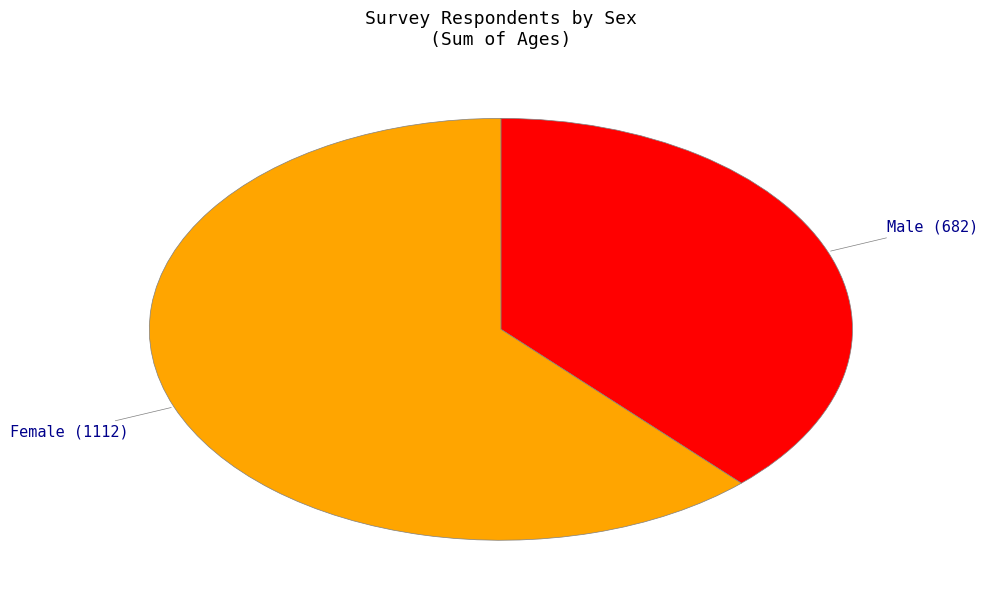

Which slice is the smallest?

Male